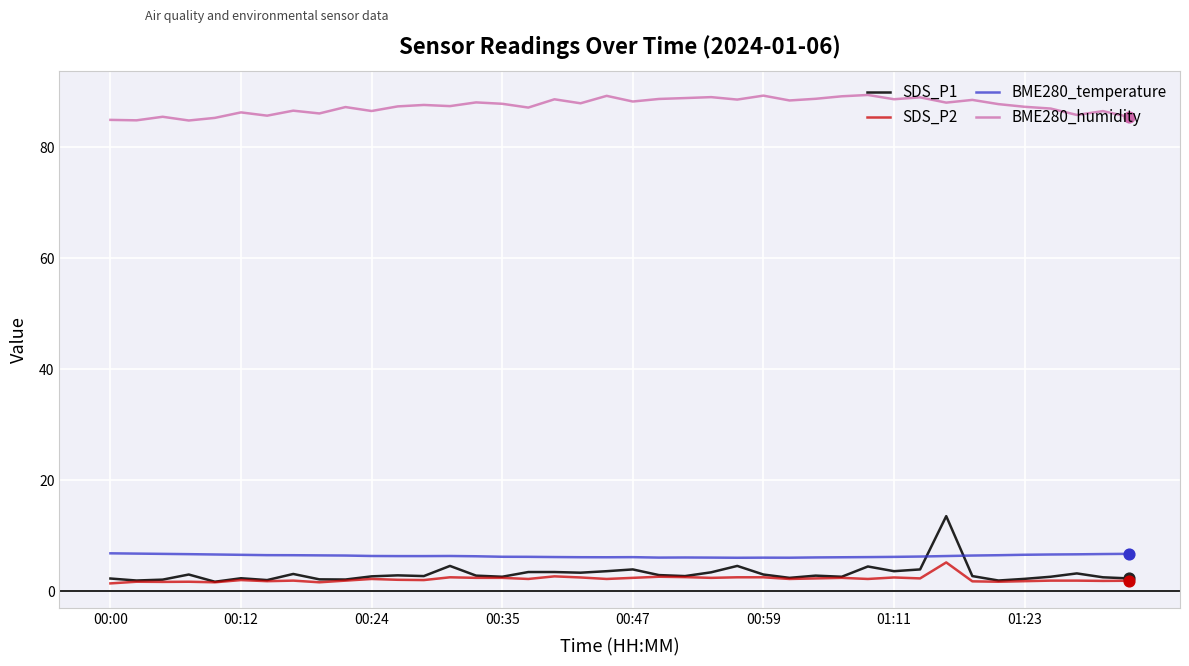

Which series has the widest spread of values?

SDS_P1